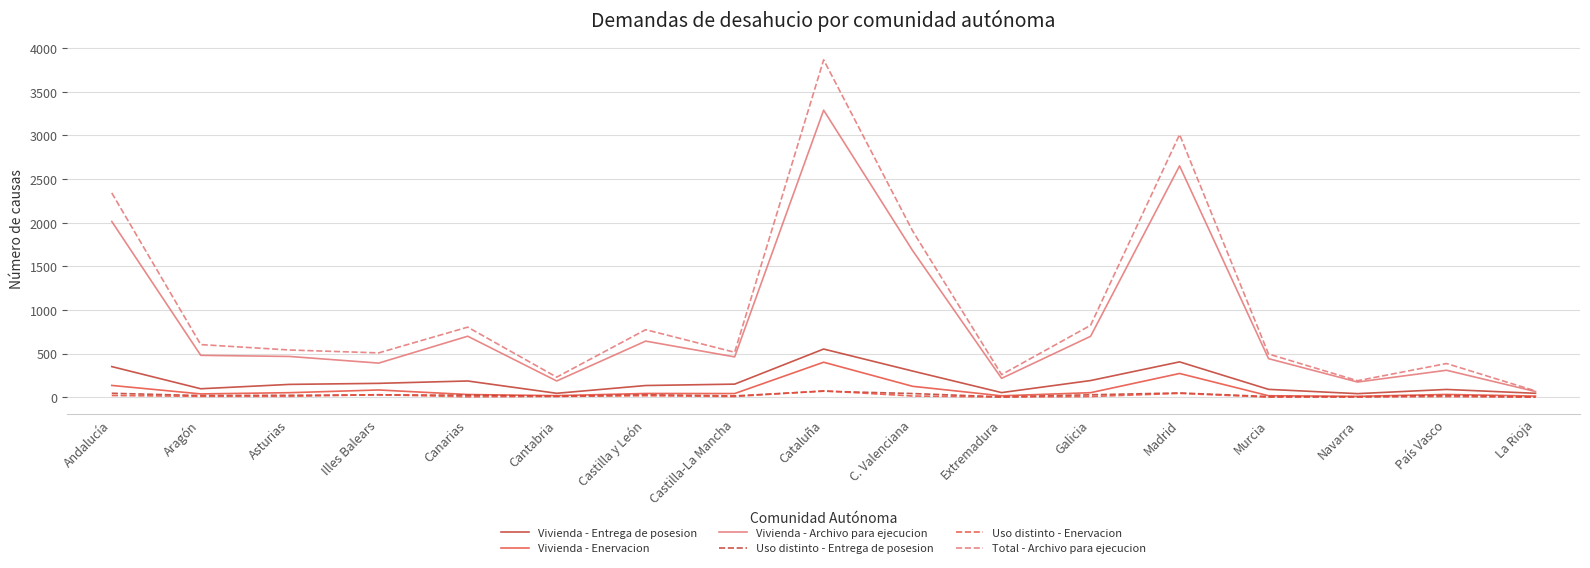

What is the sum of all Uso distinto - Enervacion values?

260